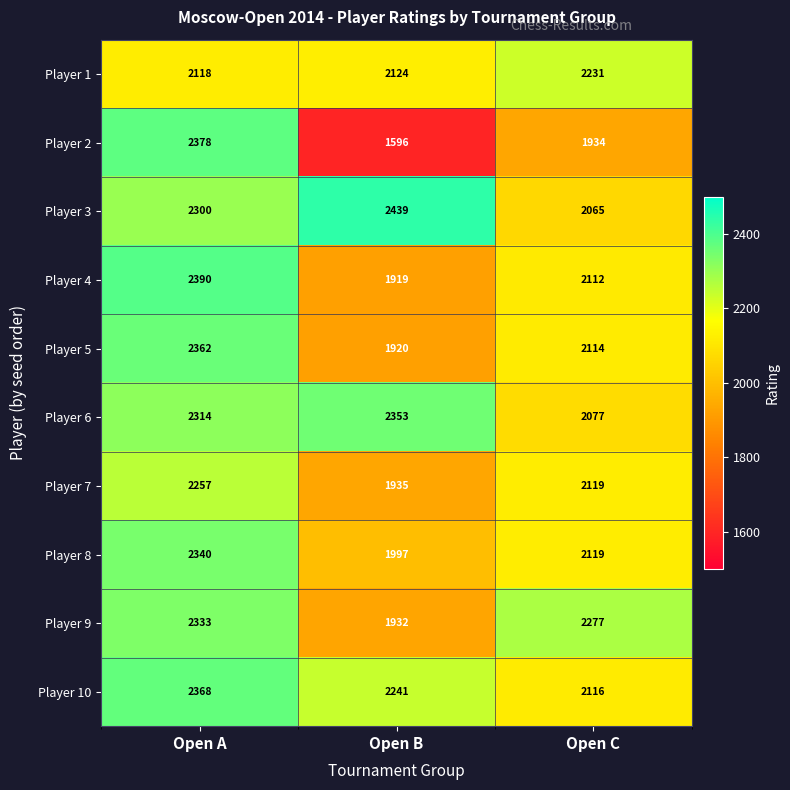

Rank the series by their maximum value, from highest to lowest.

Player 3, Player 4, Player 2, Player 10, Player 5, Player 6, Player 8, Player 9, Player 7, Player 1